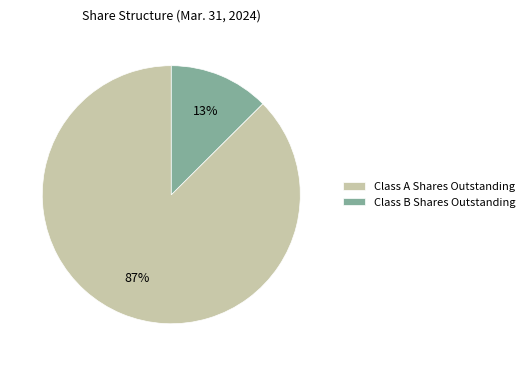

Is Class A Shares Outstanding the majority of the pie?

Yes